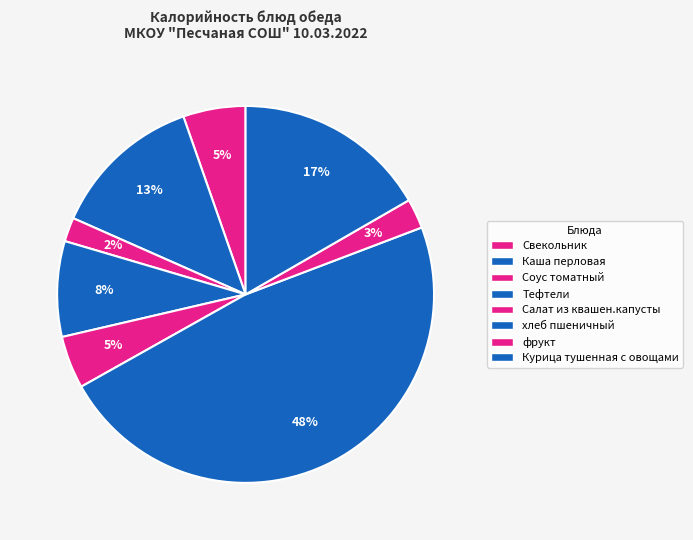

How many segments does this pie chart have?

8